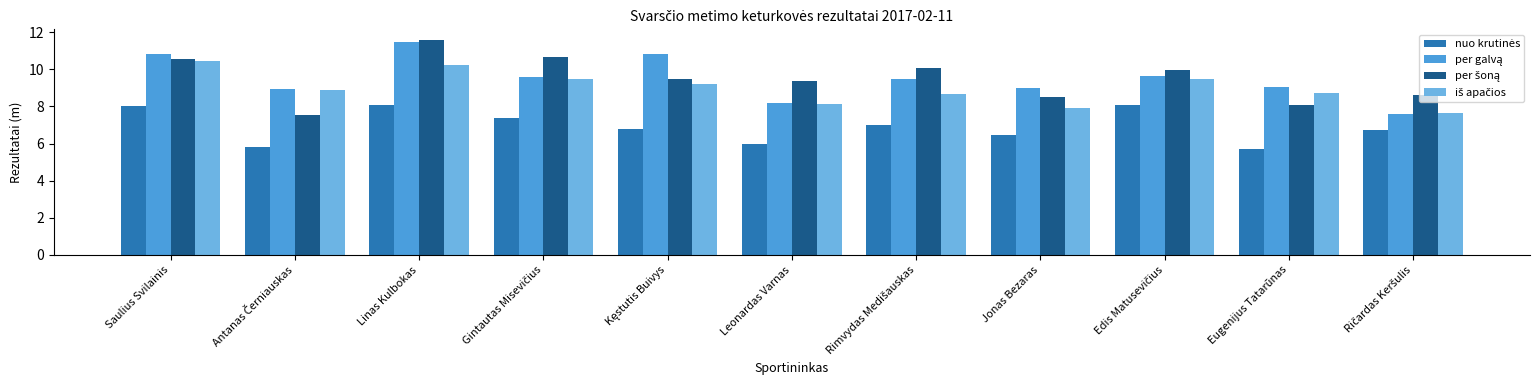

Which category has the highest value across all series?

Linas Kulbokas